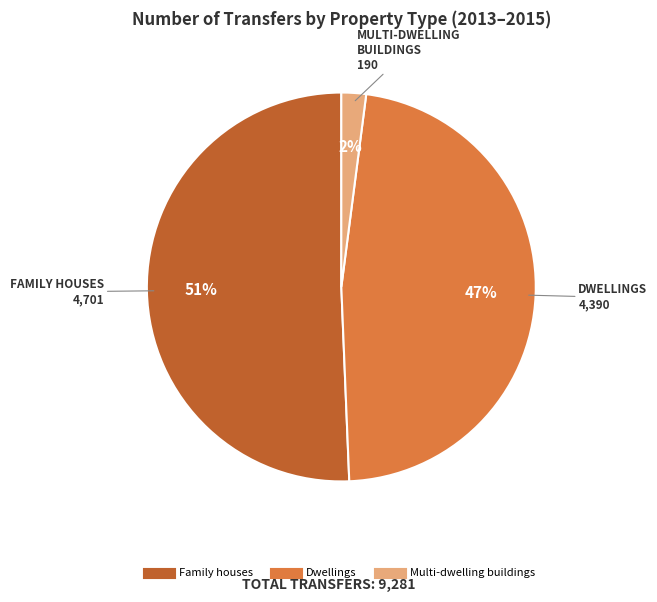

To the nearest percent, what is the average slice percentage?

33%